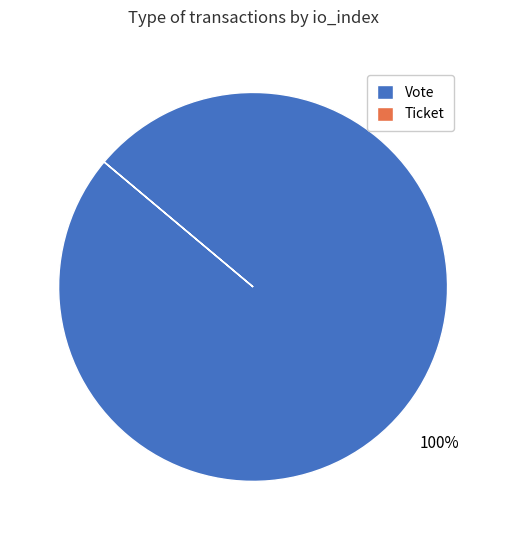

Which category accounts for the majority?

Vote